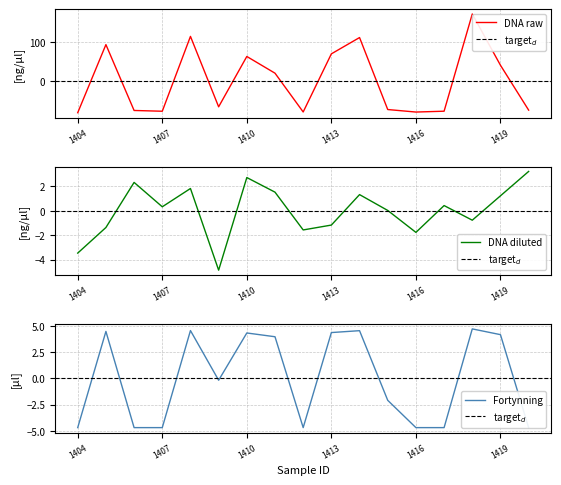

What is the value of the DNA-konsentrasjon (Nanodrop) point at the 14th from the left?

-78.1